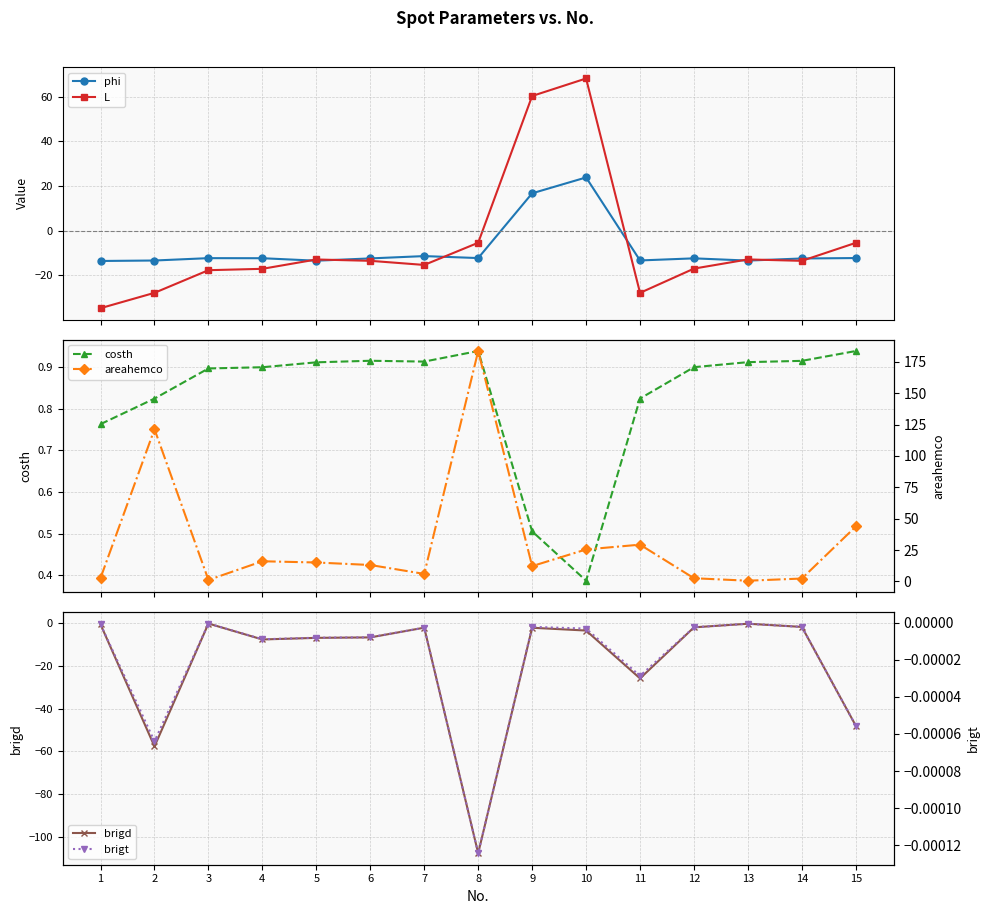

Which series has the largest total across all categories?

areahemco